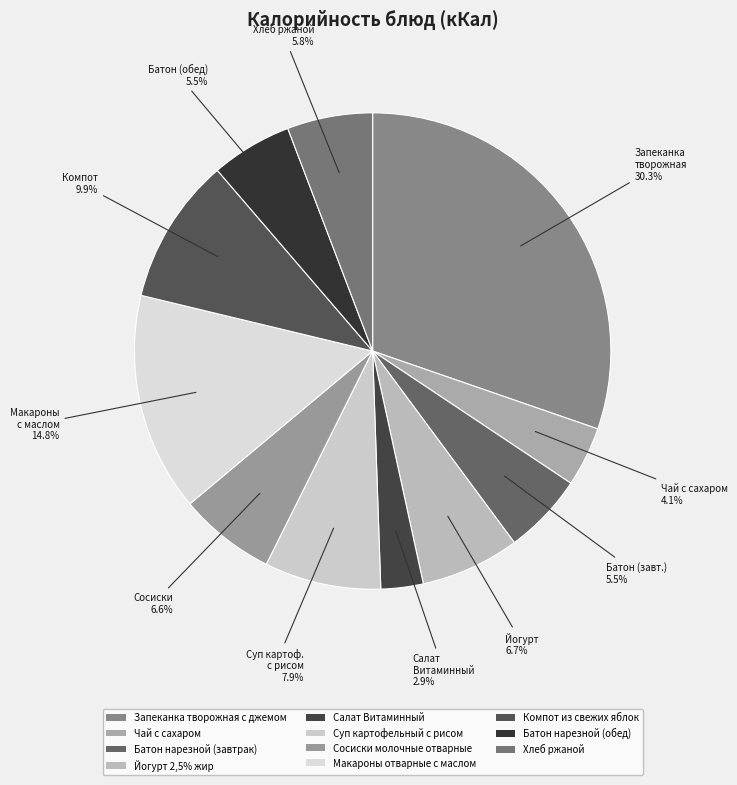

Which has a higher value, Запеканка творожная с джемом or Батон нарезной (завтрак)?

Запеканка творожная с джемом